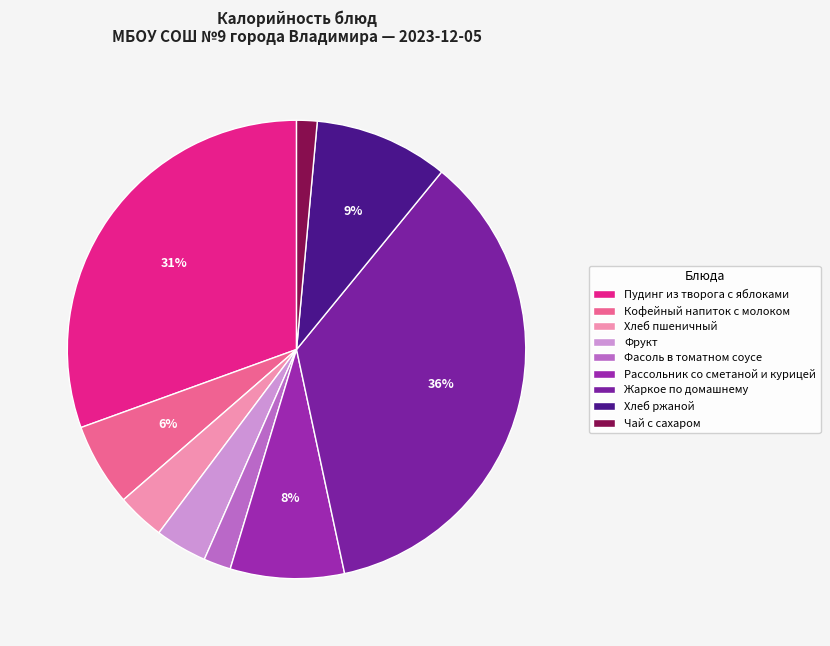

Is there any slice that represents more than half of the pie?

No